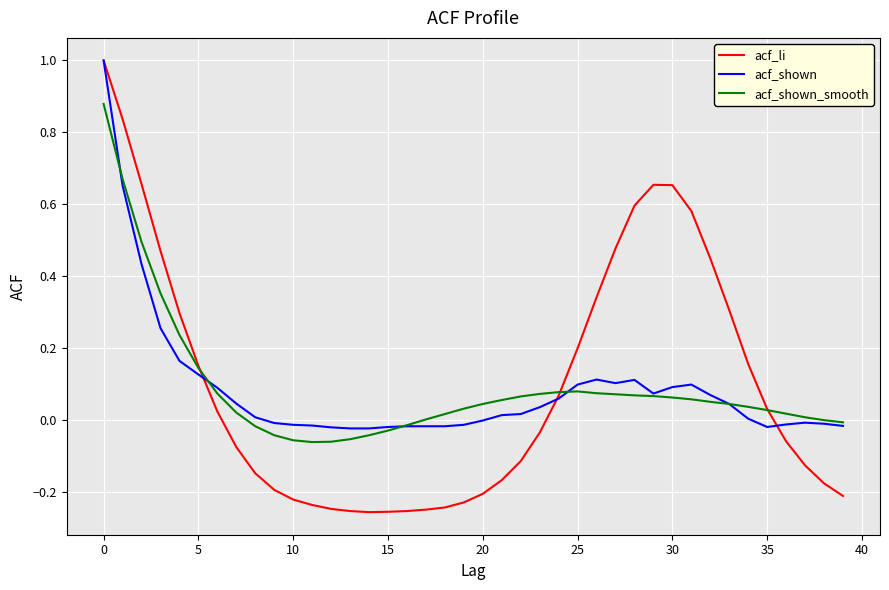

Which series has the largest range (max minus min)?

acf_li